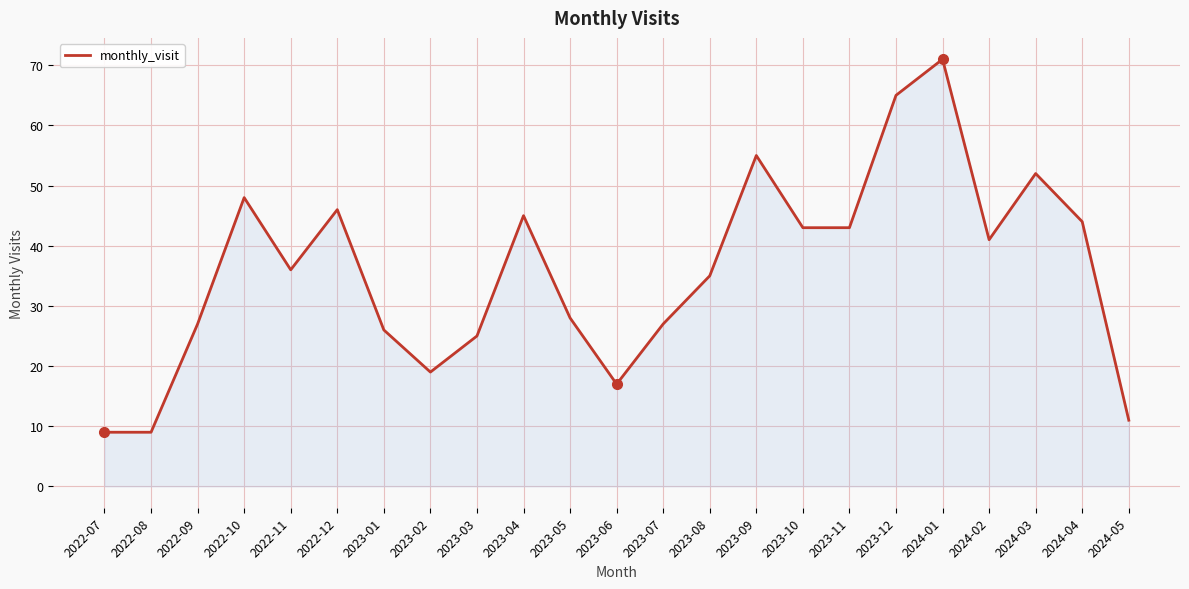

At which category does the data reach its first local peak?

2022-10